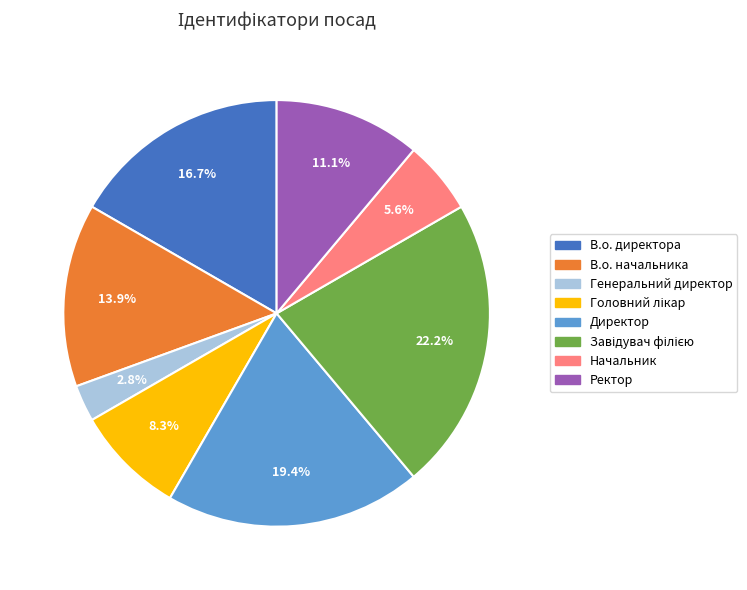

Is Генеральний директор the majority of the pie?

No